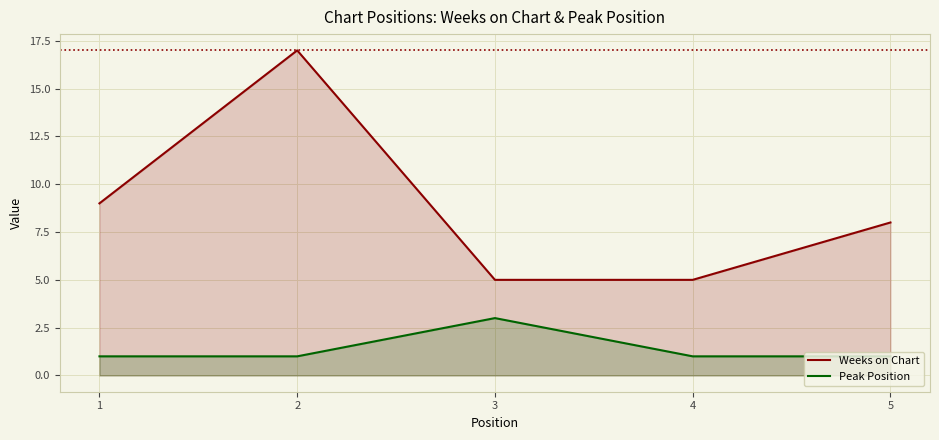

Read the Weeks on Chart value at 3.

5